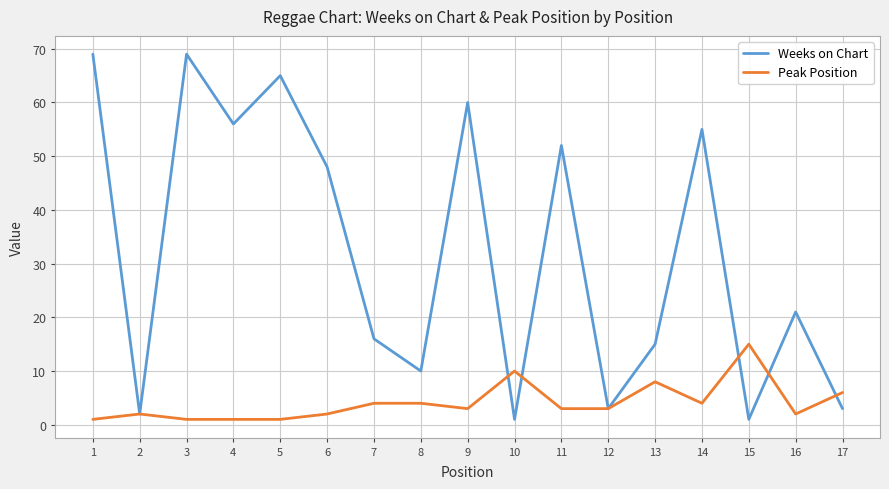

True or false: Peak Position has a value of 9 at 15.

False